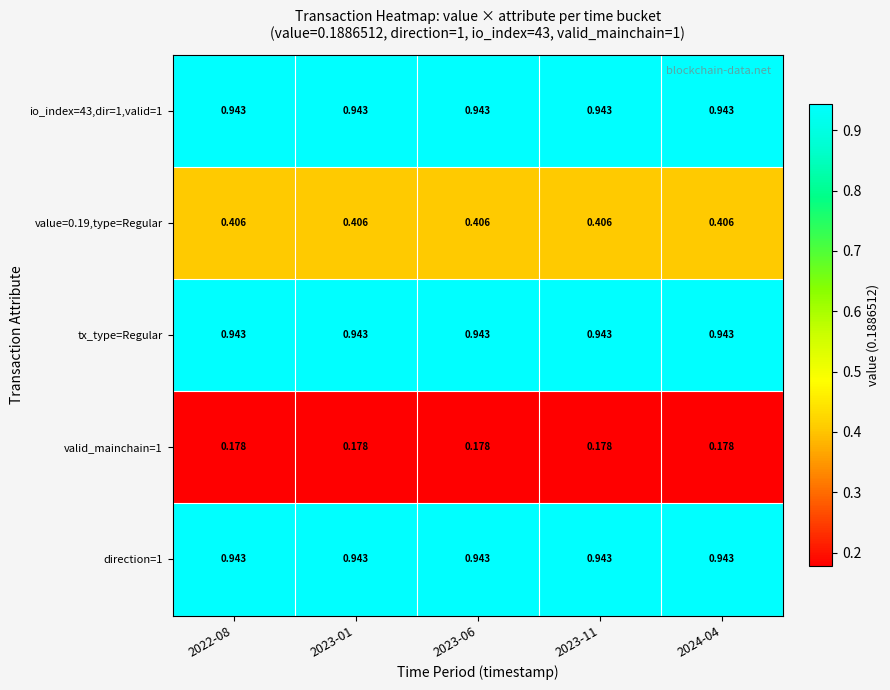

What is the total value across all series at 2022-08?

3.4